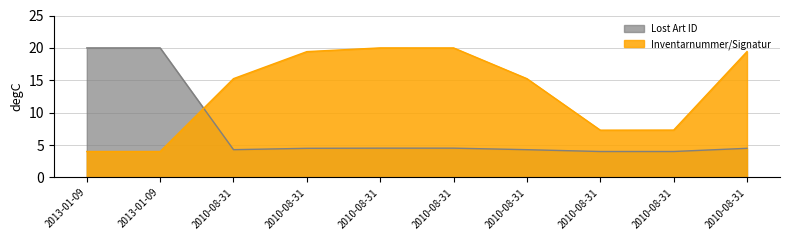

How many data points in Inventarnummer/Signatur are above 15?

6